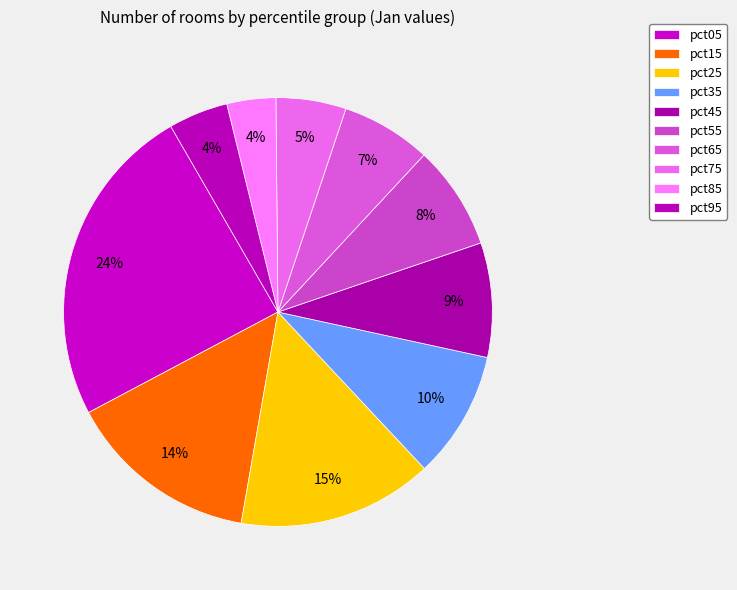

Count the number of slices in the pie.

10